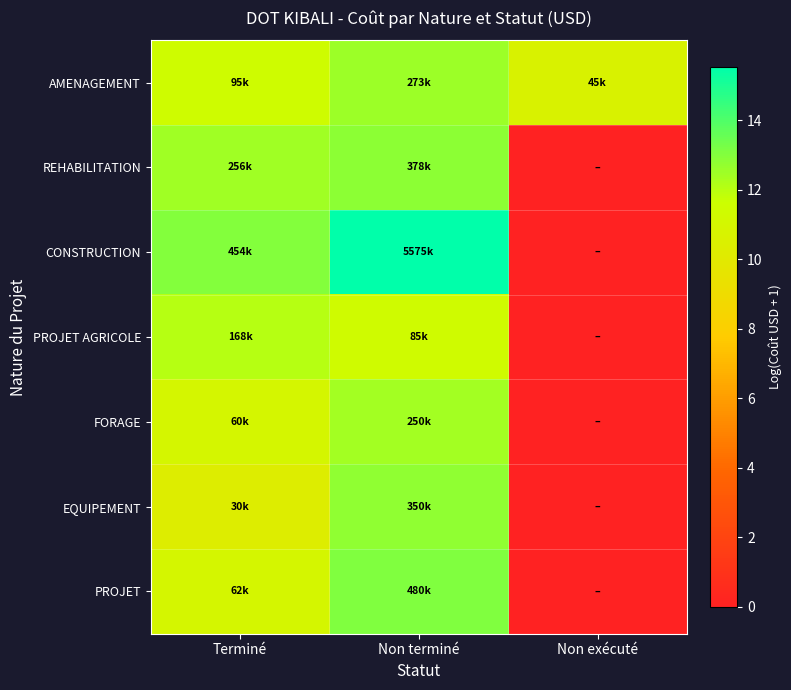

What is the spread (max minus min) of values at Non terminé?

4.2